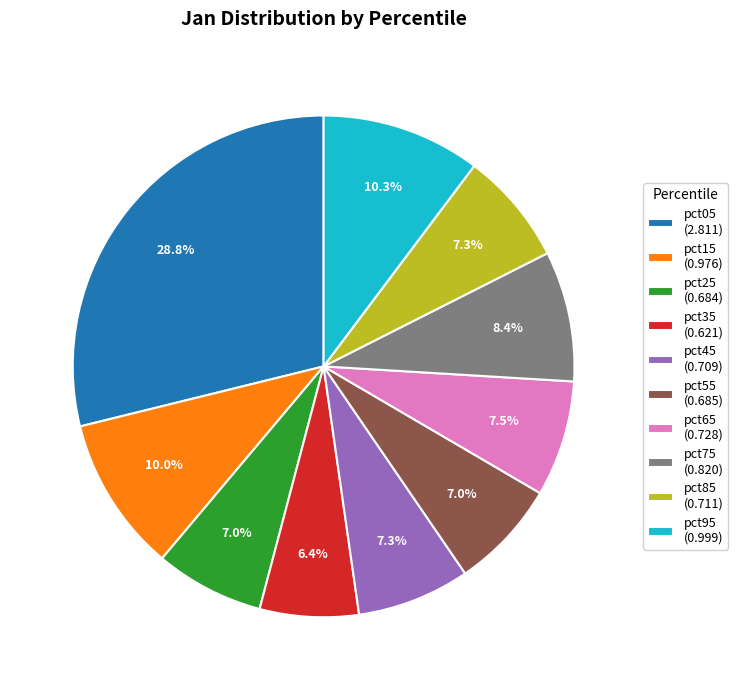

To the nearest percent, what percentage of the pie is pct75?

8%